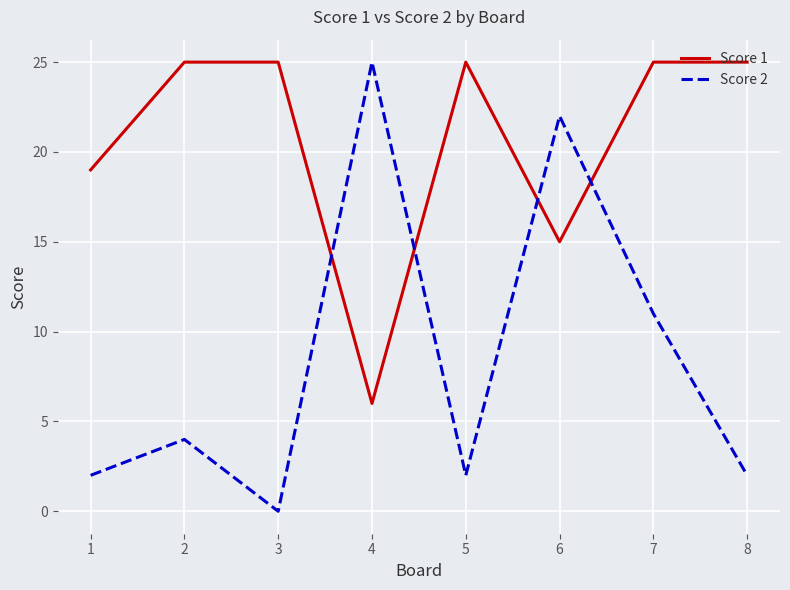

Is this an area chart (filled region under the line)?

No